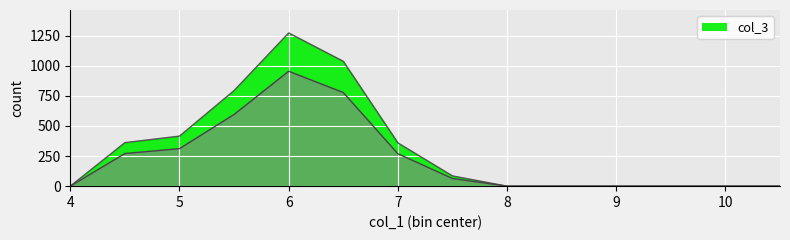

What is the sum of all values?

4320